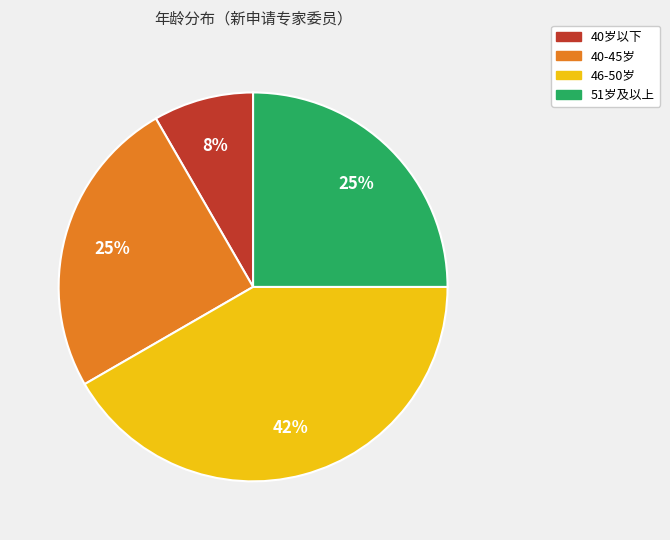

To the nearest percent, what portion does 51岁及以上 represent?

25%